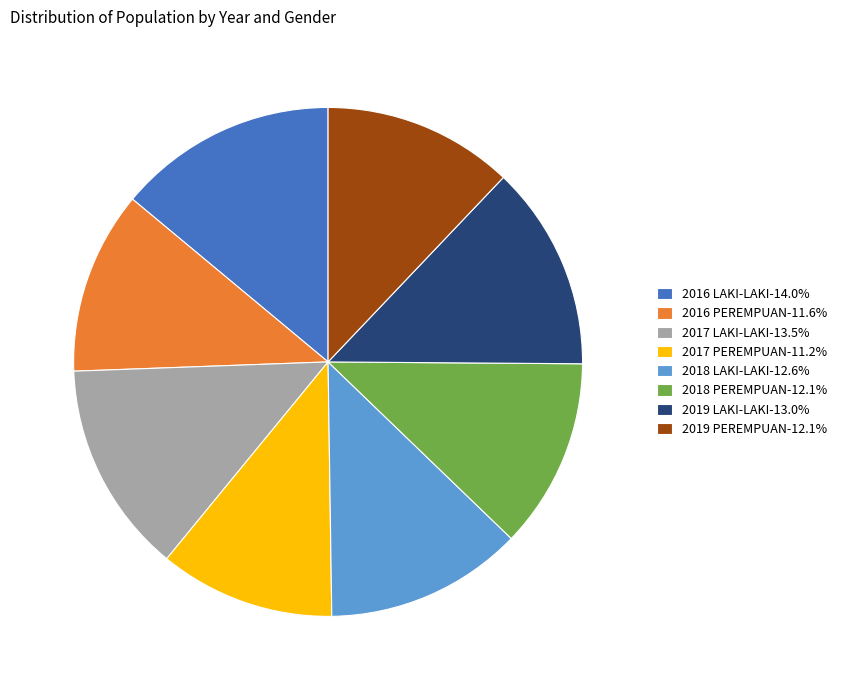

True or false: 2019 PEREMPUAN accounts for 1% of the total.

False